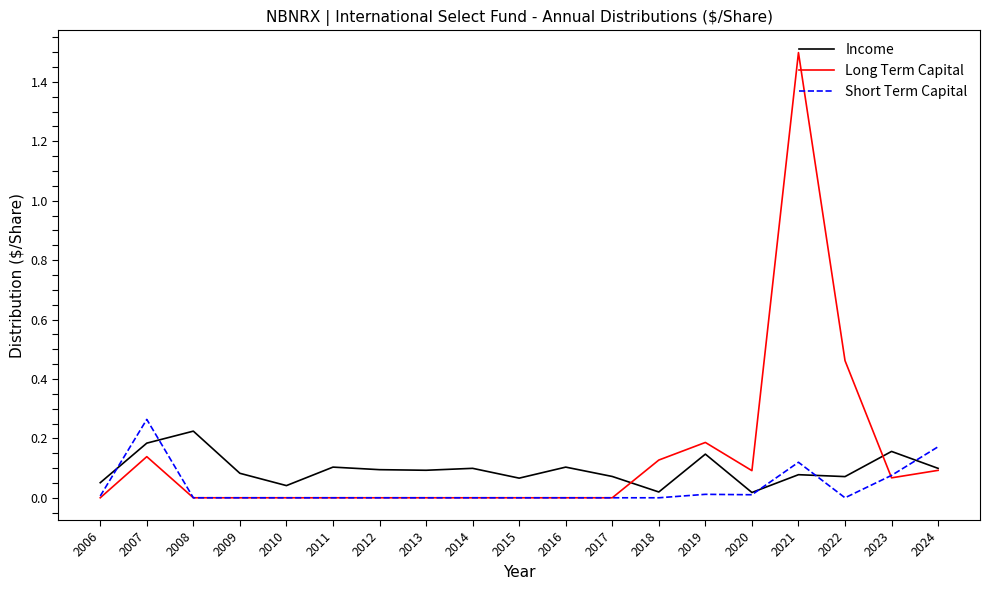

At which category does the chart reach its peak across all series?

2021